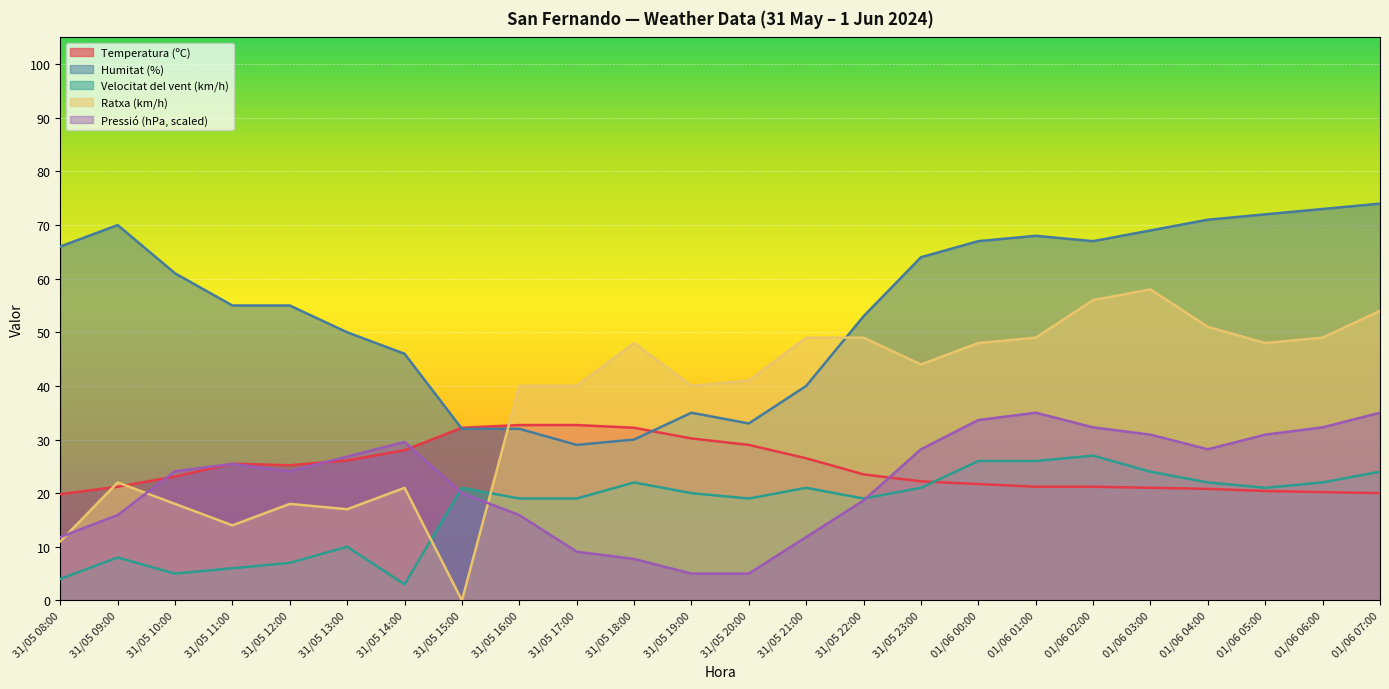

What is the highest value of the Temperatura (ºC) series?

32.7